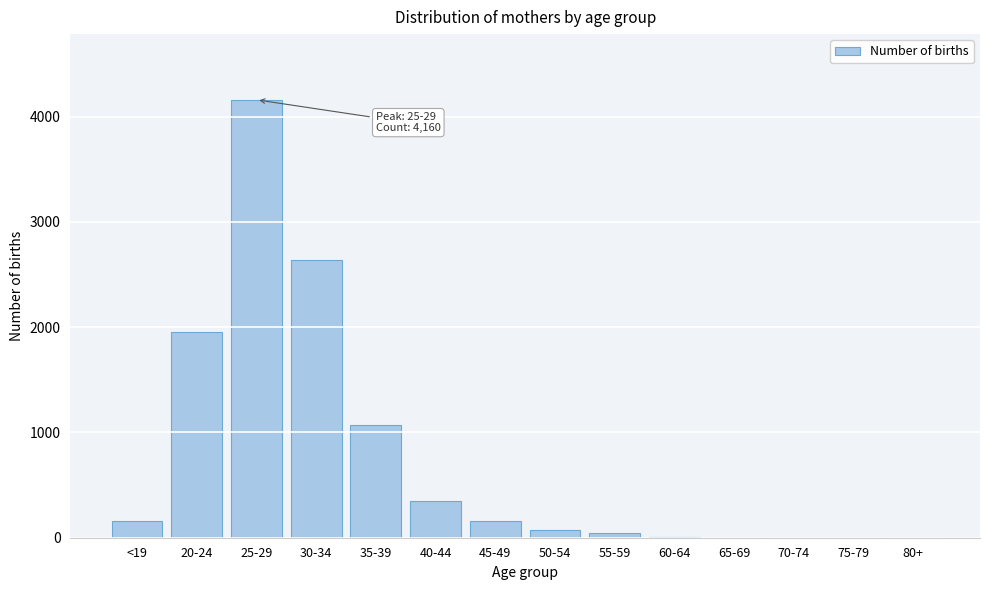

What is the sum of all values?

10604